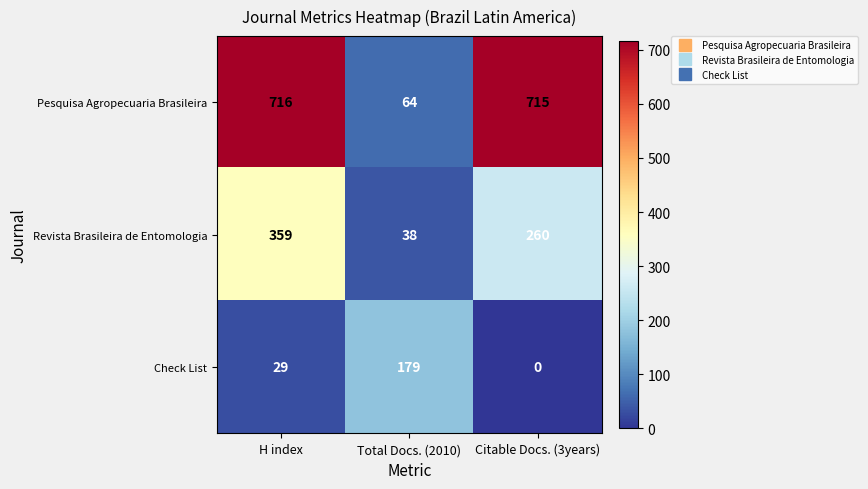

What is the total value across all series at Total Docs. (2010)?

281